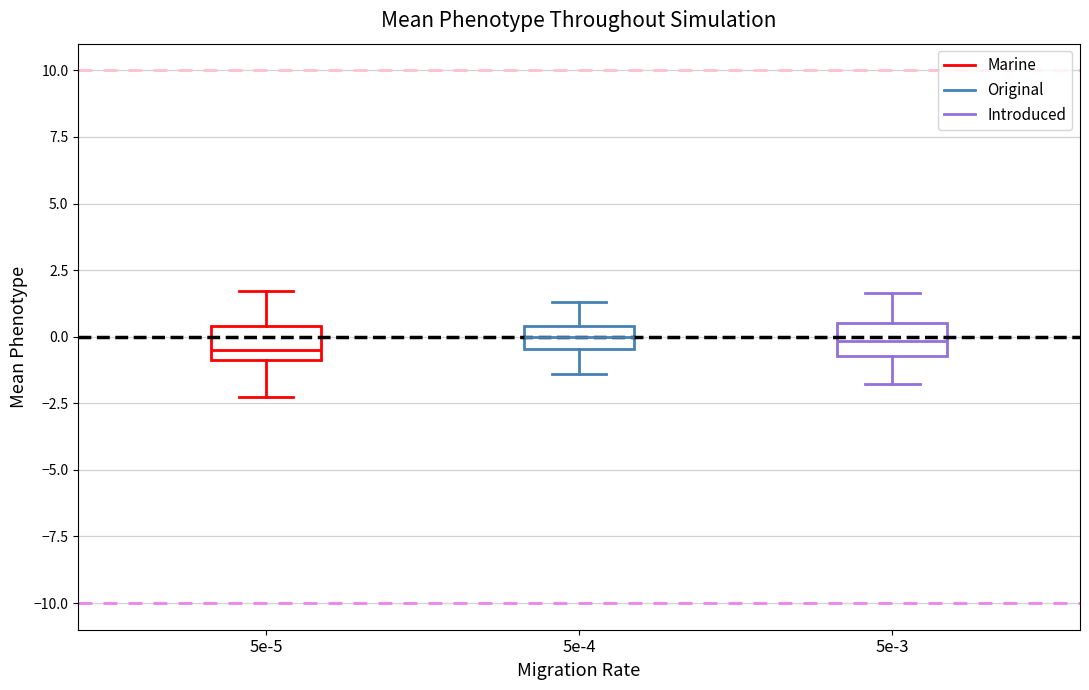

Reading left to right, read every box against the y-axis: the position of its median line, the range the box covers, and the ends of its whiskers. The values are not printed on the chart, so give them approximately, as read against the axis.

5e-5: median -0.5, box -1.0 to 0.5, whiskers -2.5 to 1.5
5e-4: median 0.0, box -0.5 to 0.5, whiskers -1.5 to 1.5
5e-3: median 0.0, box -0.5 to 0.5, whiskers -2.0 to 1.5